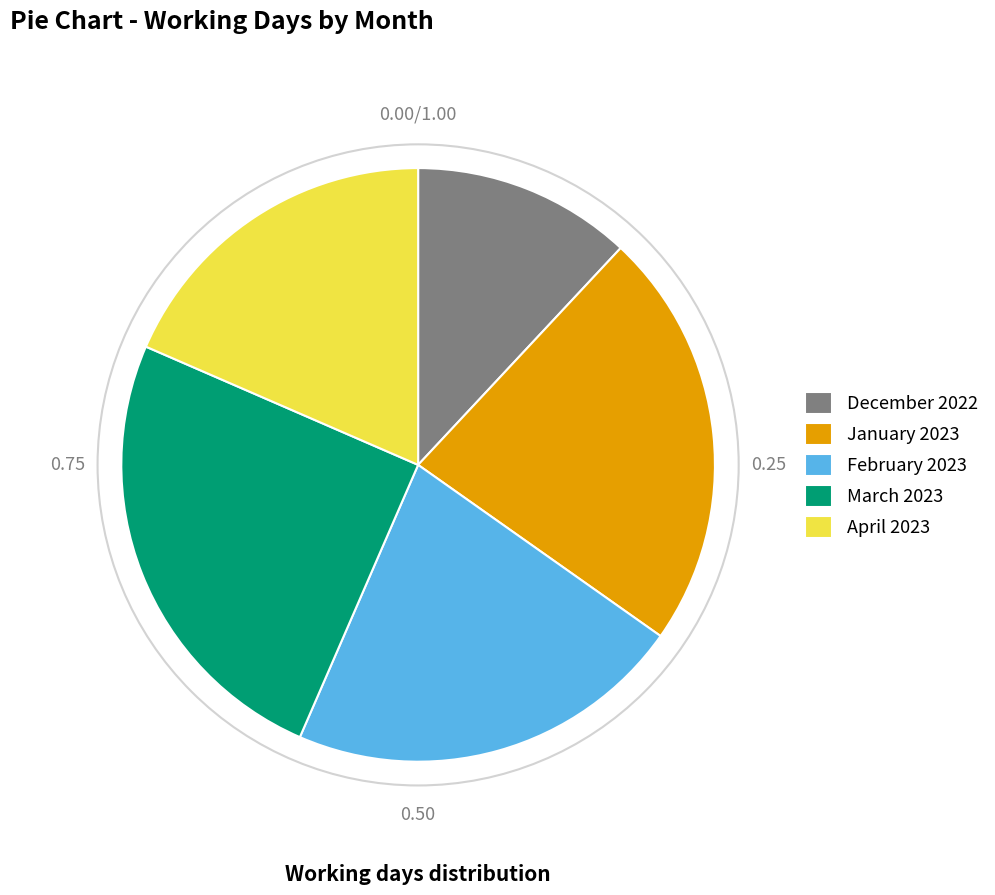

Is it true that January 2023 is 33% of the pie?

False